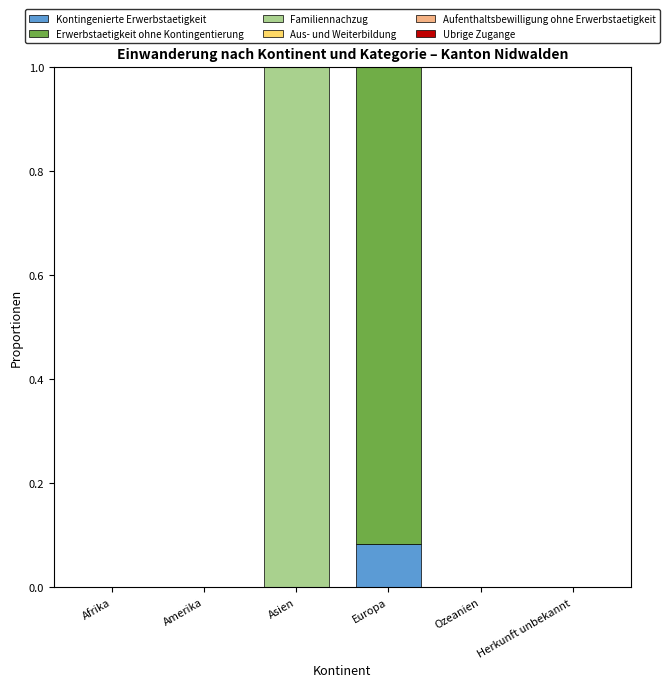

The Kontingenierte Erwerbstaetigkeit series shows 0.0 at Afrika. True or false?

True